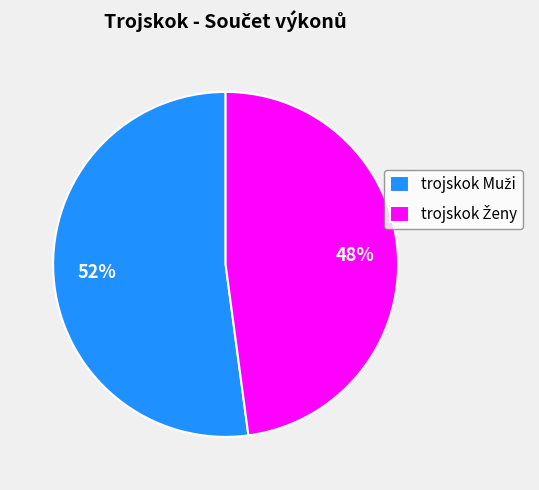

To the nearest percent, what is the average slice percentage?

50%